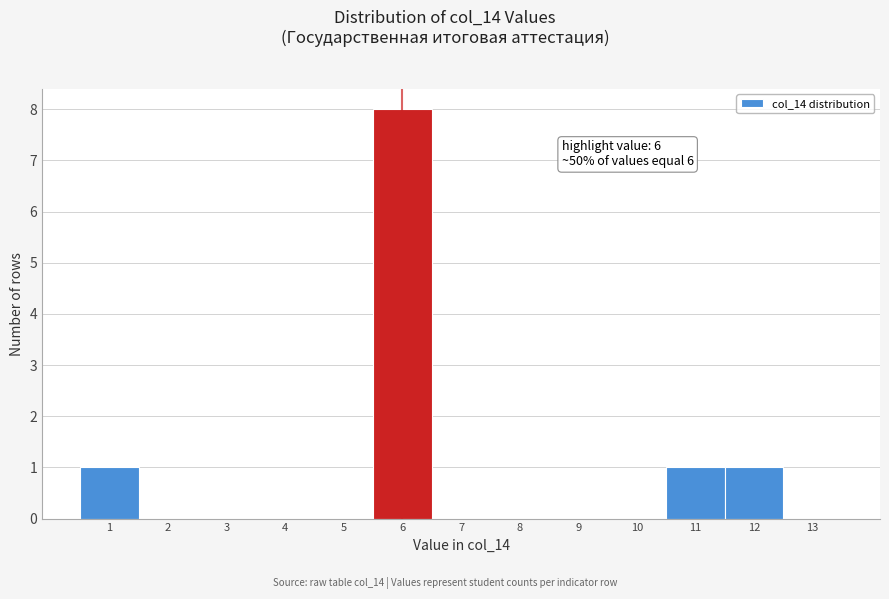

Which range on the x-axis has the tallest bar?

5.5 to 6.5